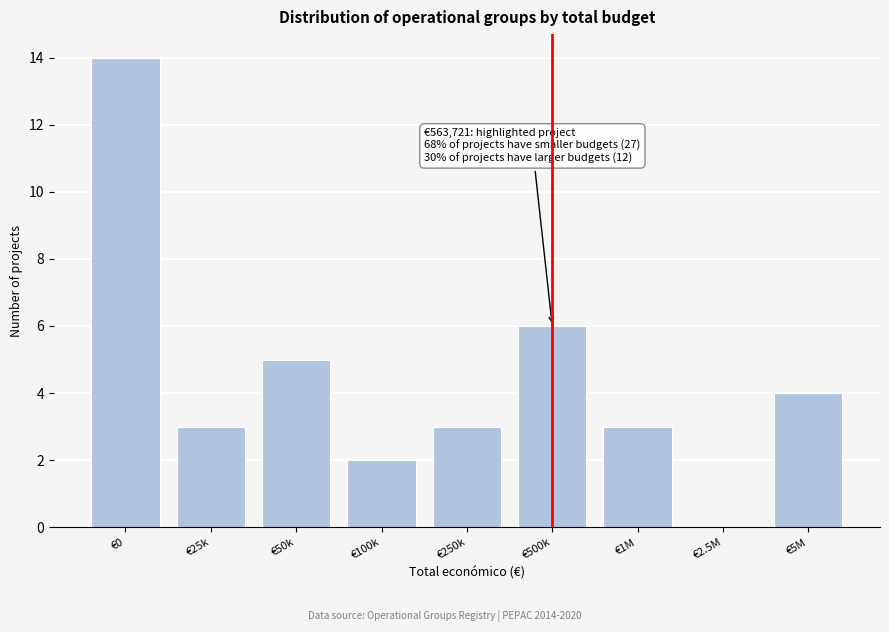

Reading left to right, extract all data points from this chart.

€0=14	€25k=3	€50k=5	€100k=2	€250k=3	€500k=6	€1M=3	€2.5M=0	€5M=4